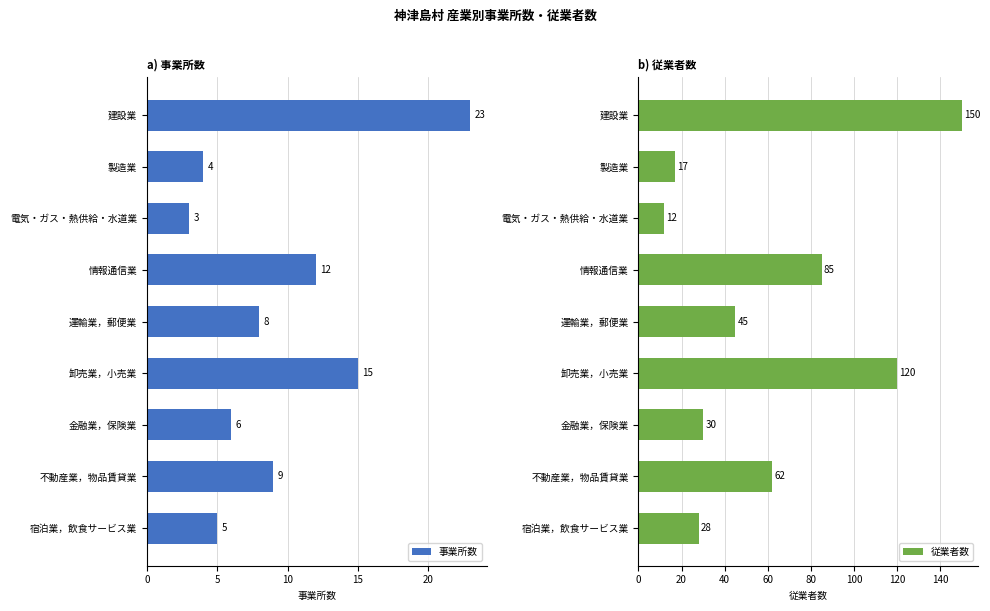

Reading left to right, transcribe all the data shown in this chart.

事業所数: 23	4	3	12	8	15	6	9	5
従業者数: 150	17	12	85	45	120	30	62	28